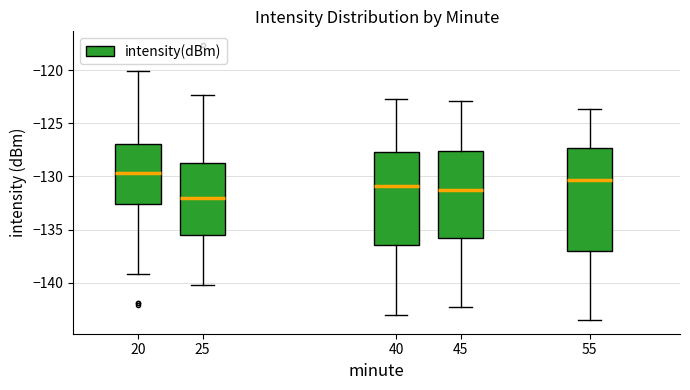

Reading left to right, transcribe this box plot: for each box, give where its median line is, the range the box spans, and where its two whiskers end, as read against the y-axis. The values are not printed on the chart, so give them approximately, as read against the axis.

20: median -129.5, box -132.5 to -127.0, whiskers -139.0 to -120.0
25: median -132.0, box -135.5 to -128.5, whiskers -140.0 to -122.5
40: median -131.0, box -136.5 to -127.5, whiskers -143.0 to -122.5
45: median -131.0, box -136.0 to -127.5, whiskers -142.5 to -123.0
55: median -130.5, box -137.0 to -127.5, whiskers -143.5 to -123.5